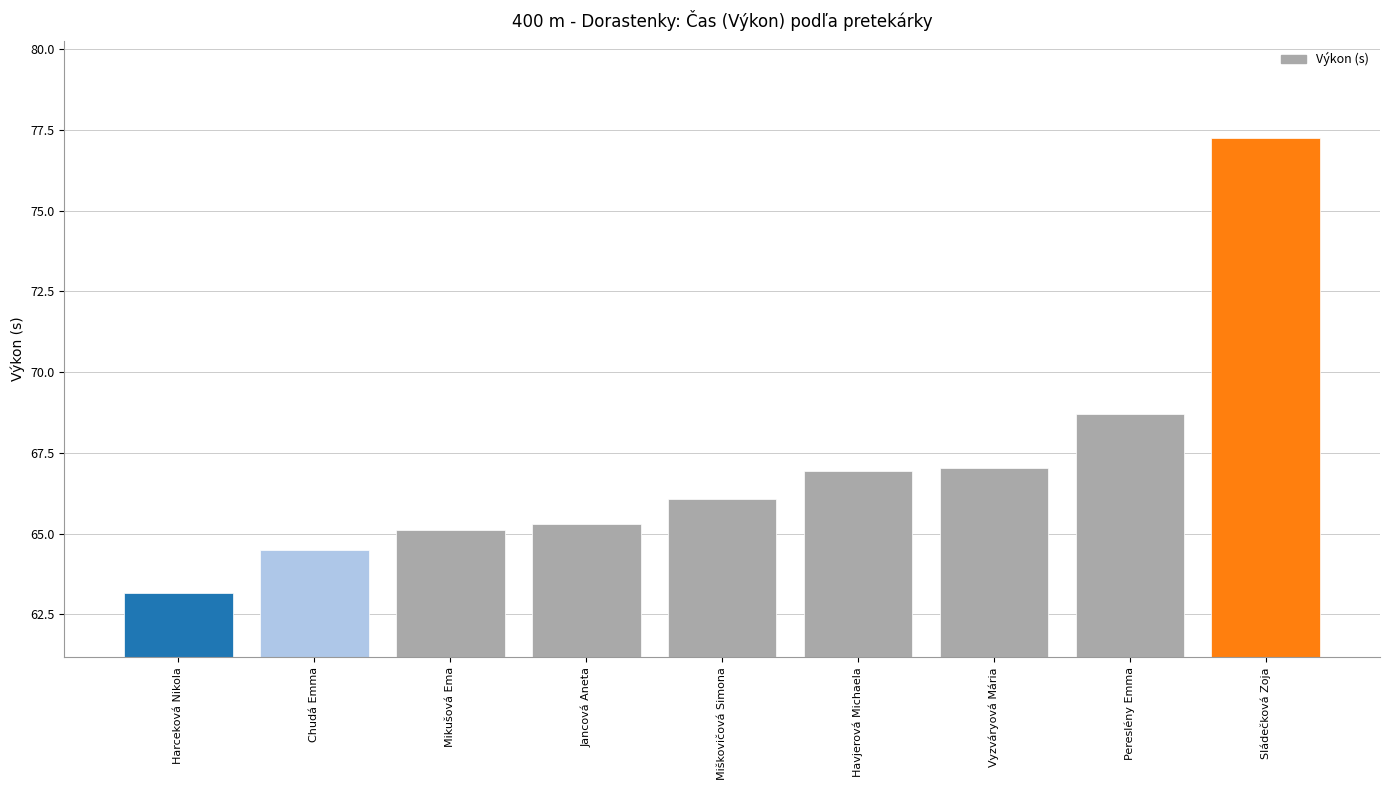

What is the average value?

67.1